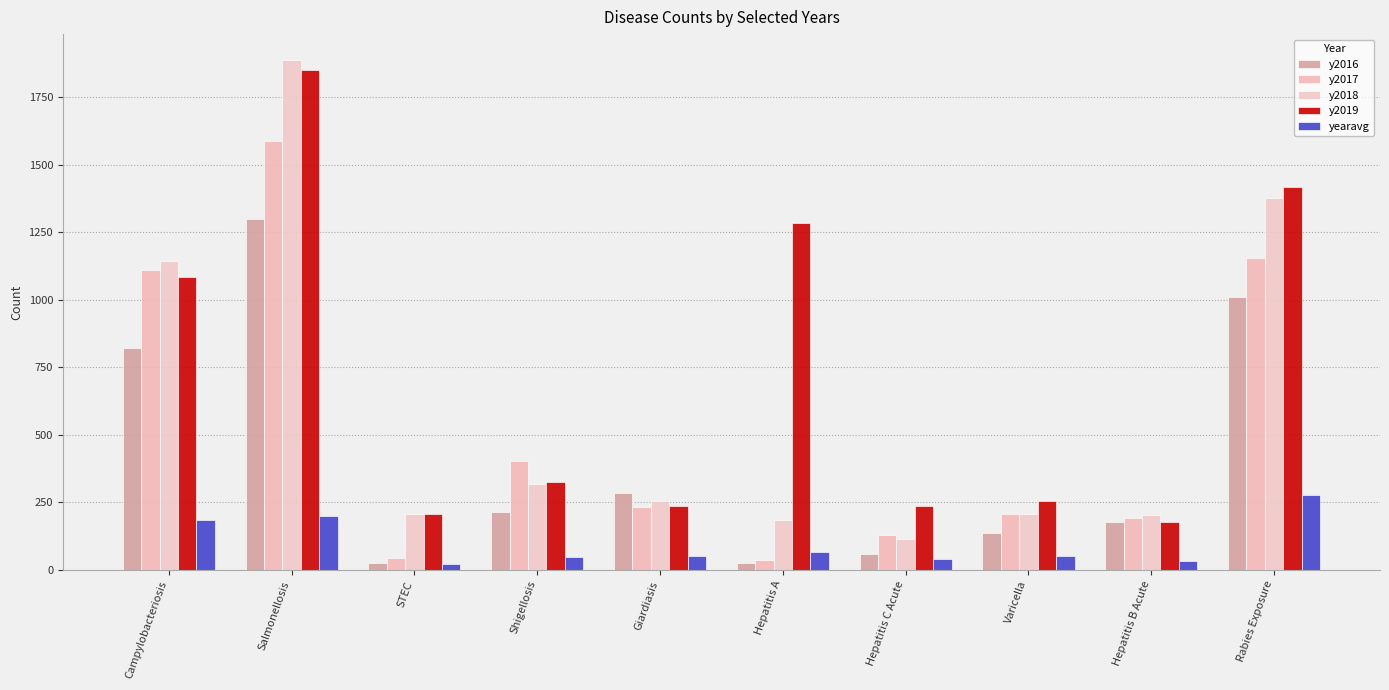

What value does the y2018 series have at Campylobacteriosis?

1142.0